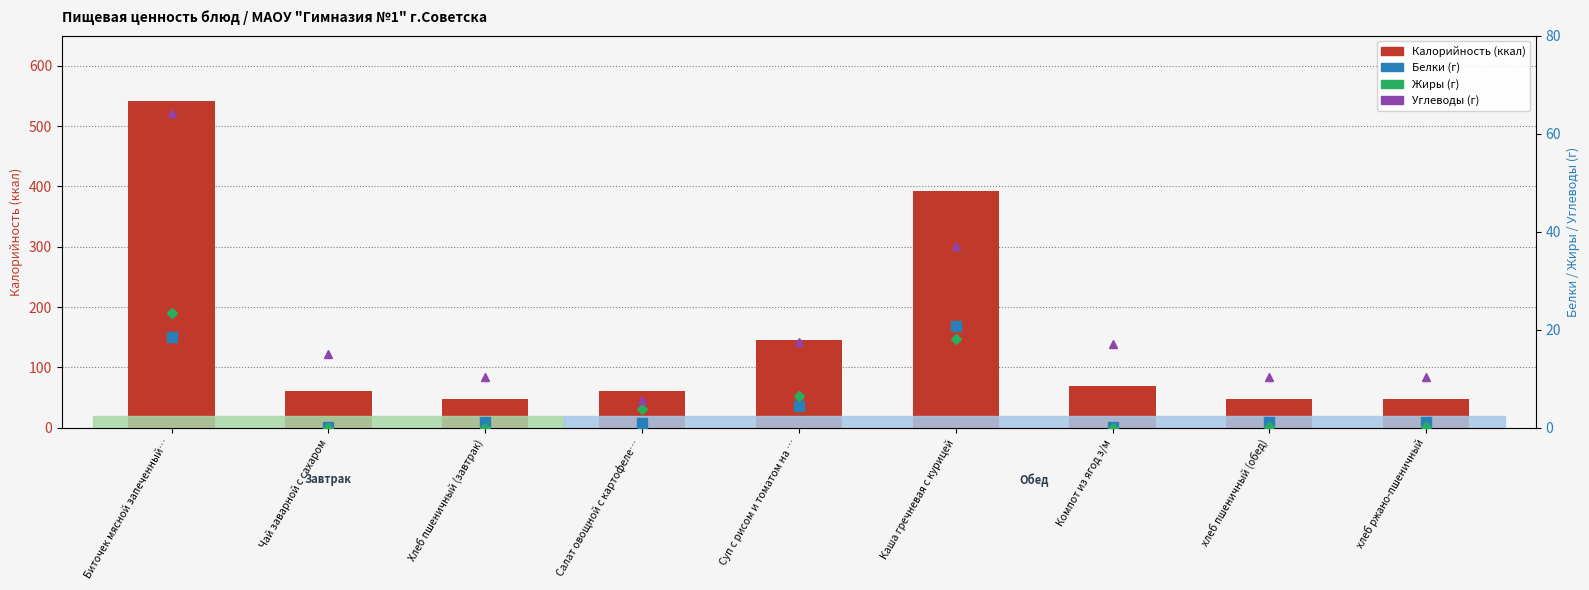

How many values in the Белки series are below 1?

3